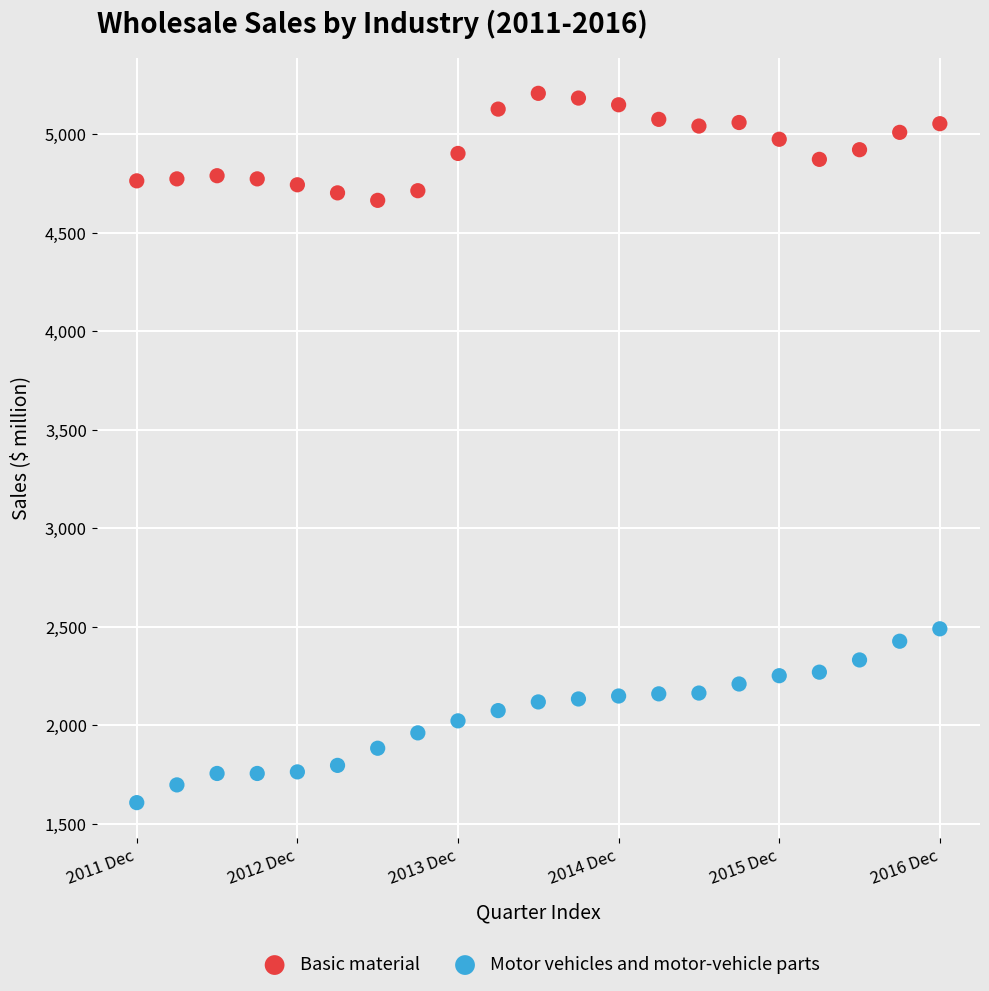

Across all series, what Y value is closest to 3407?

2490